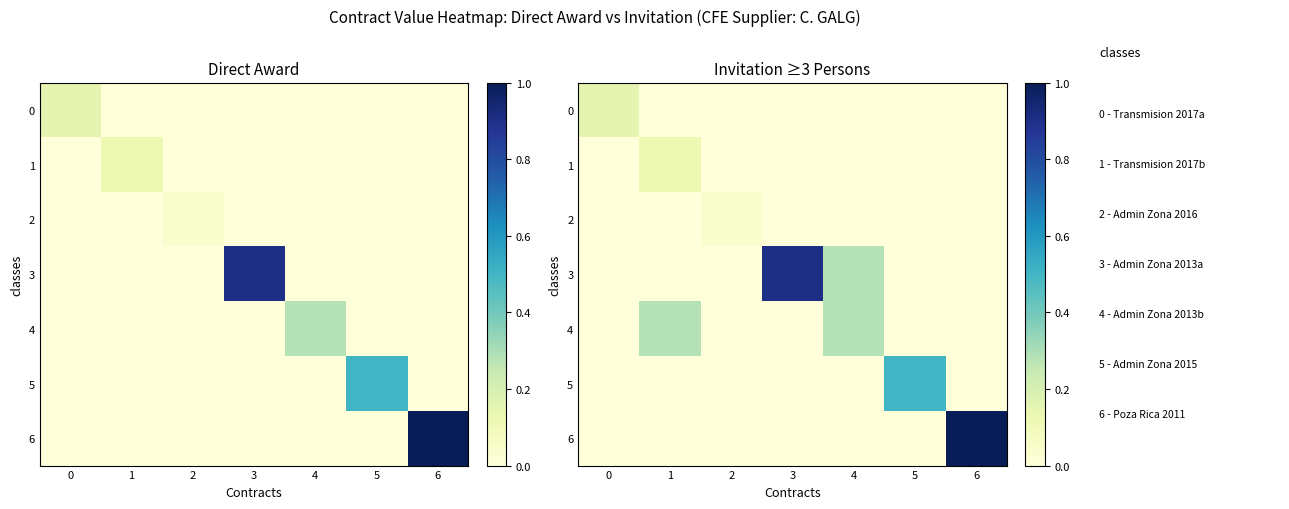

Which series has the largest range (max minus min)?

6